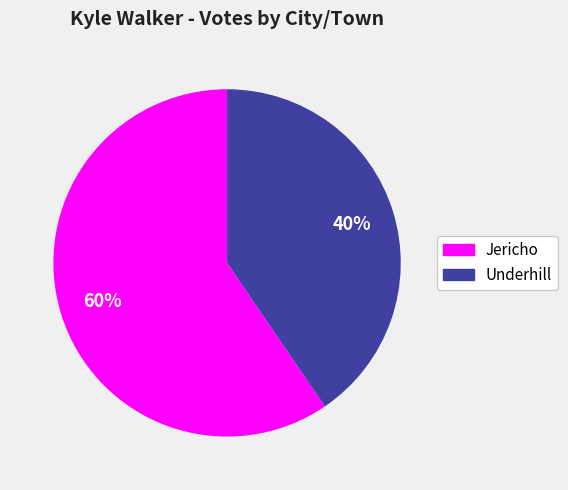

True or false: Underhill accounts for 53% of the total.

False